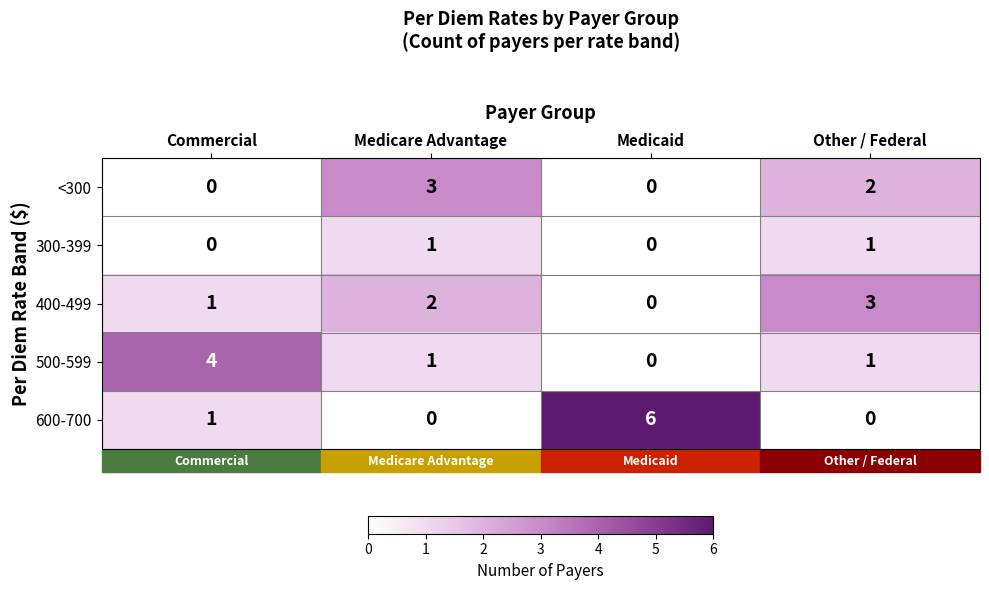

True or false: 300-399 has a value of 2 at Medicare Advantage.

False